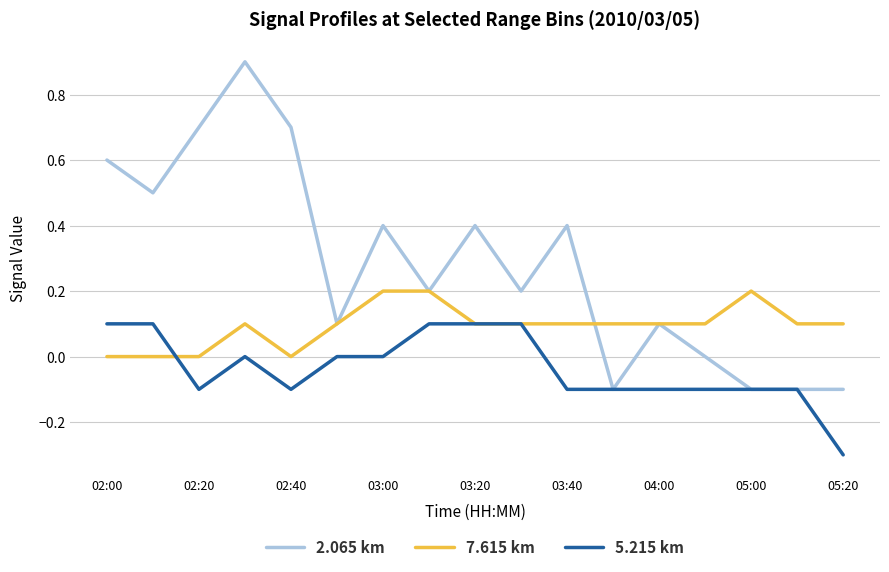

Which series has the largest range (max minus min)?

2.065 km